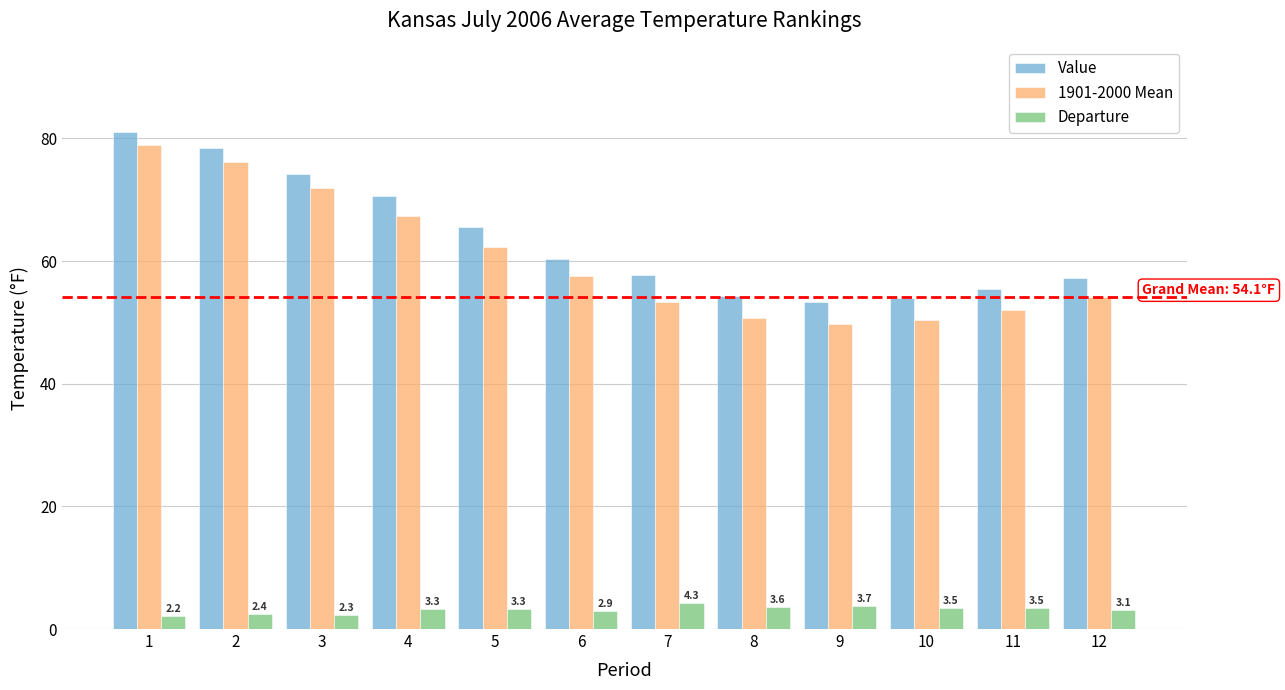

What is the difference between the 1901-2000 Mean values at 4 and 5?

5.0